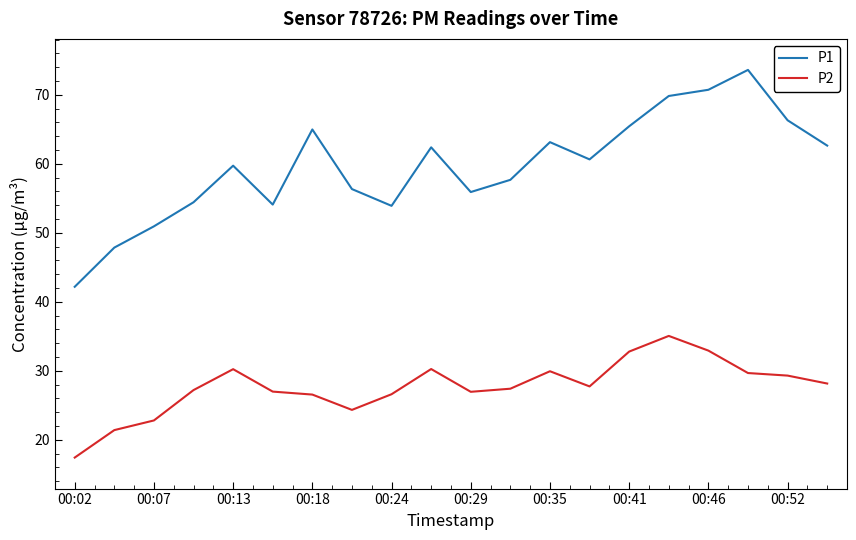

At how many categories does at least one series exceed 69?

3